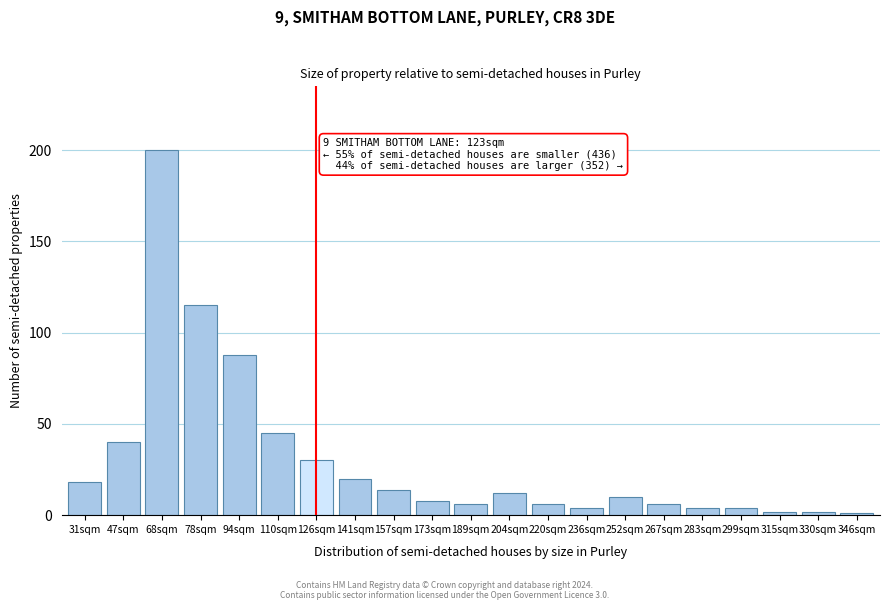

Reading right to left, transcribe all the data shown in this chart.

346sqm=1	330sqm=2	315sqm=2	299sqm=4	283sqm=4	267sqm=6	252sqm=10	236sqm=4	220sqm=6	204sqm=12	189sqm=6	173sqm=8	157sqm=14	141sqm=20	126sqm=30	110sqm=45	94sqm=88	78sqm=115	68sqm=200	47sqm=40	31sqm=18